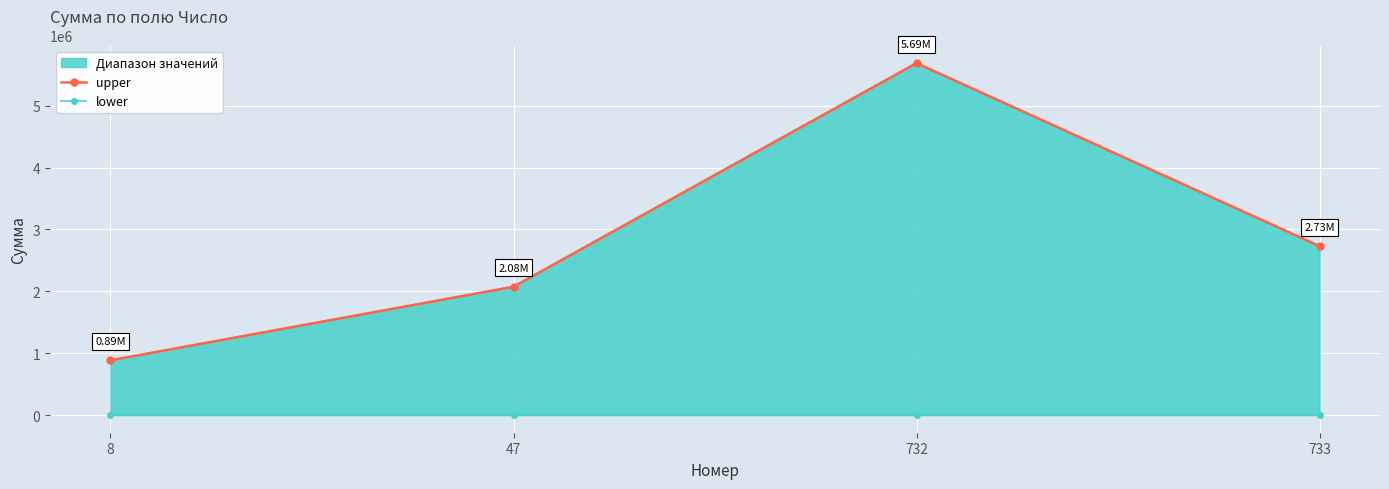

At which label does lower reach its peak?

8